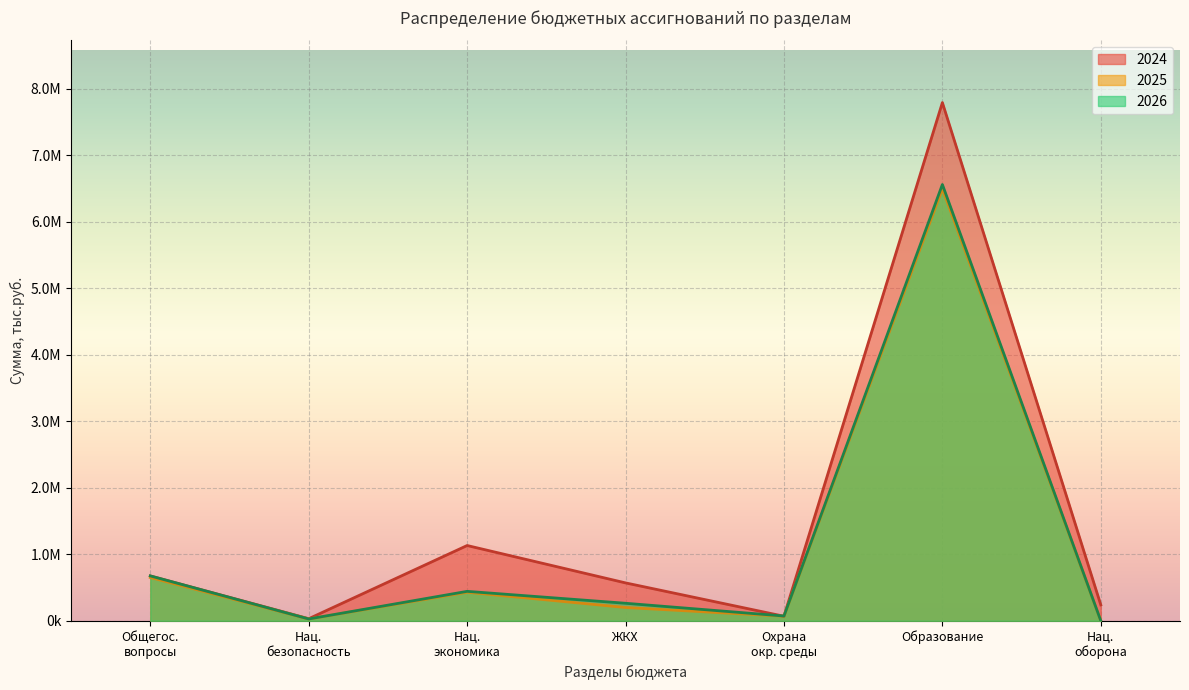

What is the total value across all series at Нац. экономика?

2003917.3